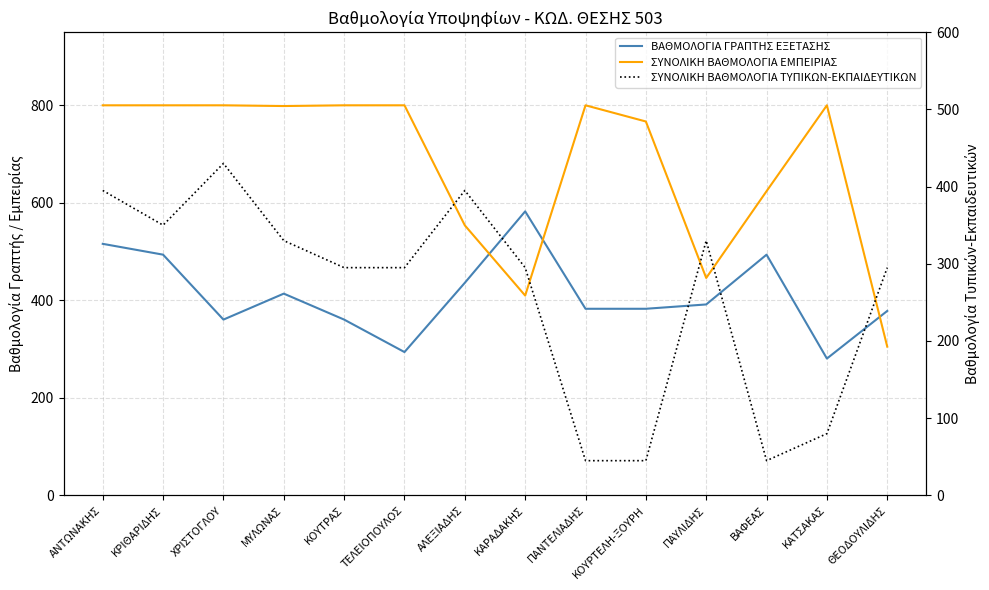

What is the average value of the ΒΑΘΜΟΛΟΓΙΑ ΓΡΑΠΤΗΣ ΕΞΕΤΑΣΗΣ series?

411.9